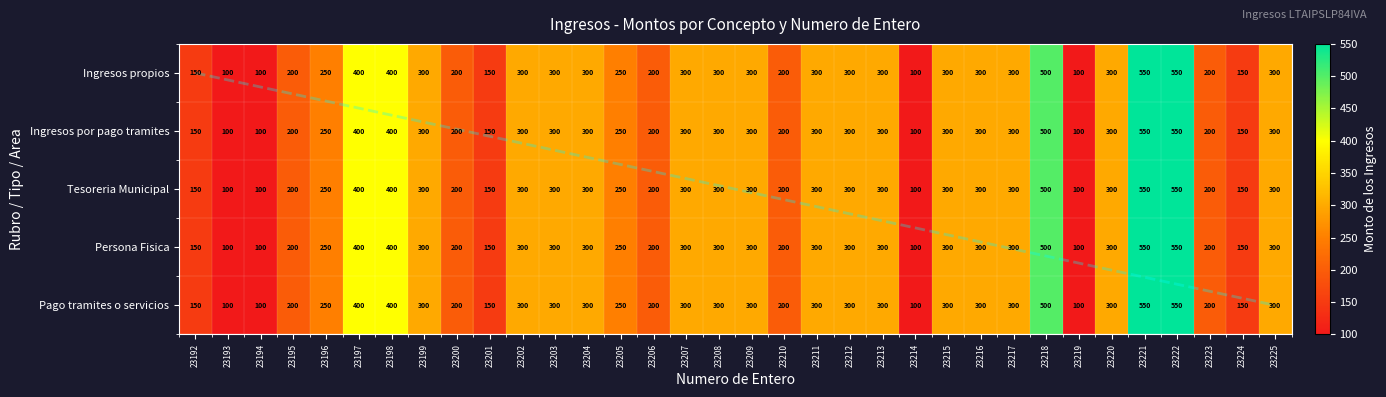

What is the maximum value for Tesoreria Municipal?

550